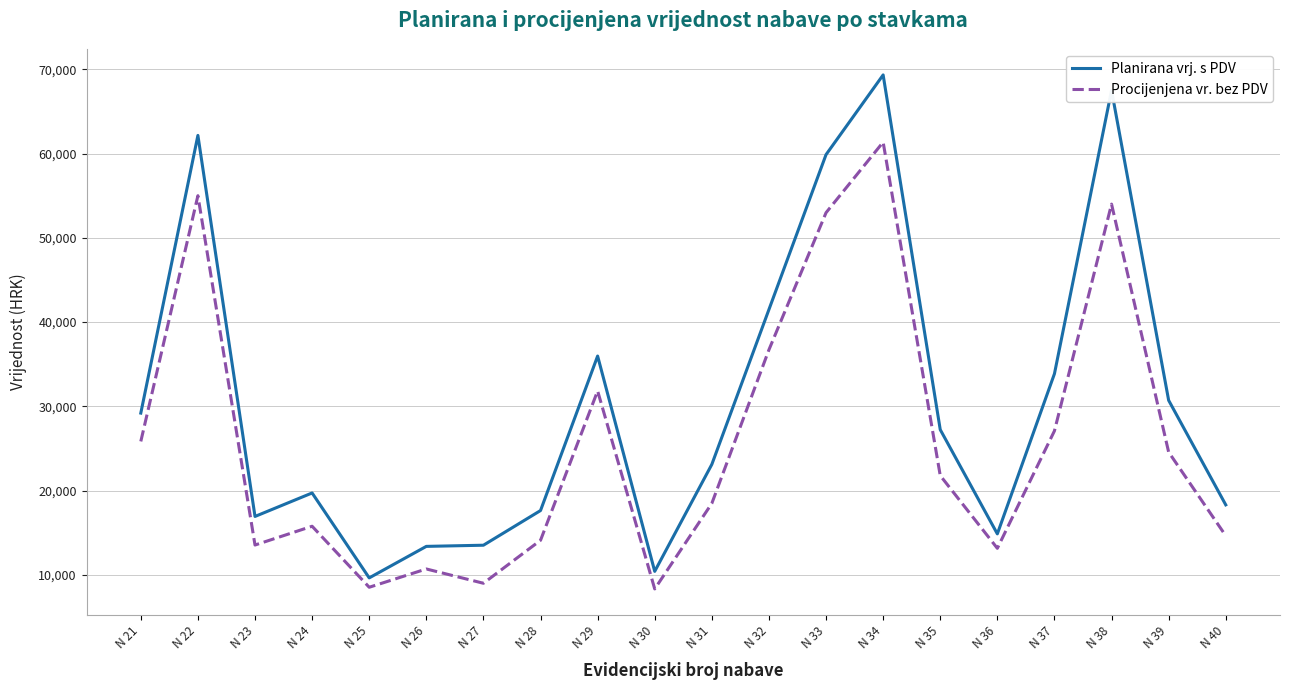

At which label is Planirana vrj. s PDV closest to 39493?

N 32